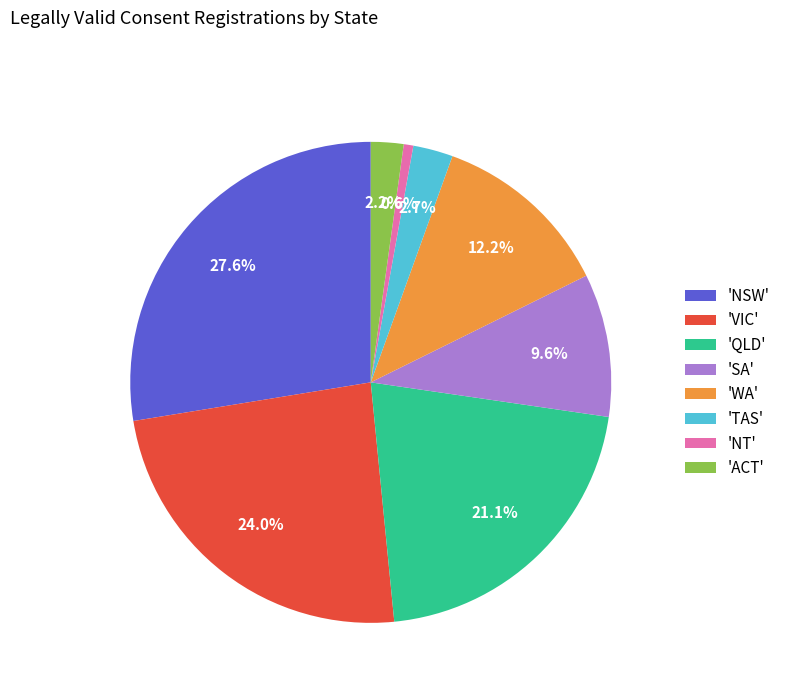

Between 'WA' and 'TAS', which is larger?

'WA'